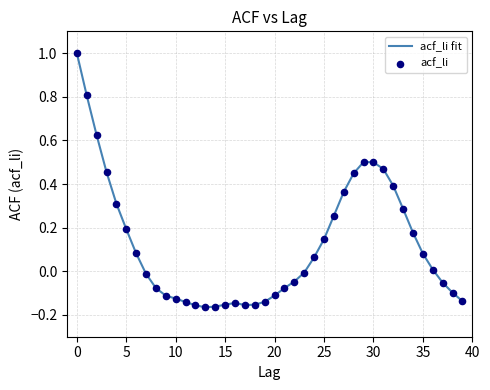

What is the greatest value displayed?

1.0